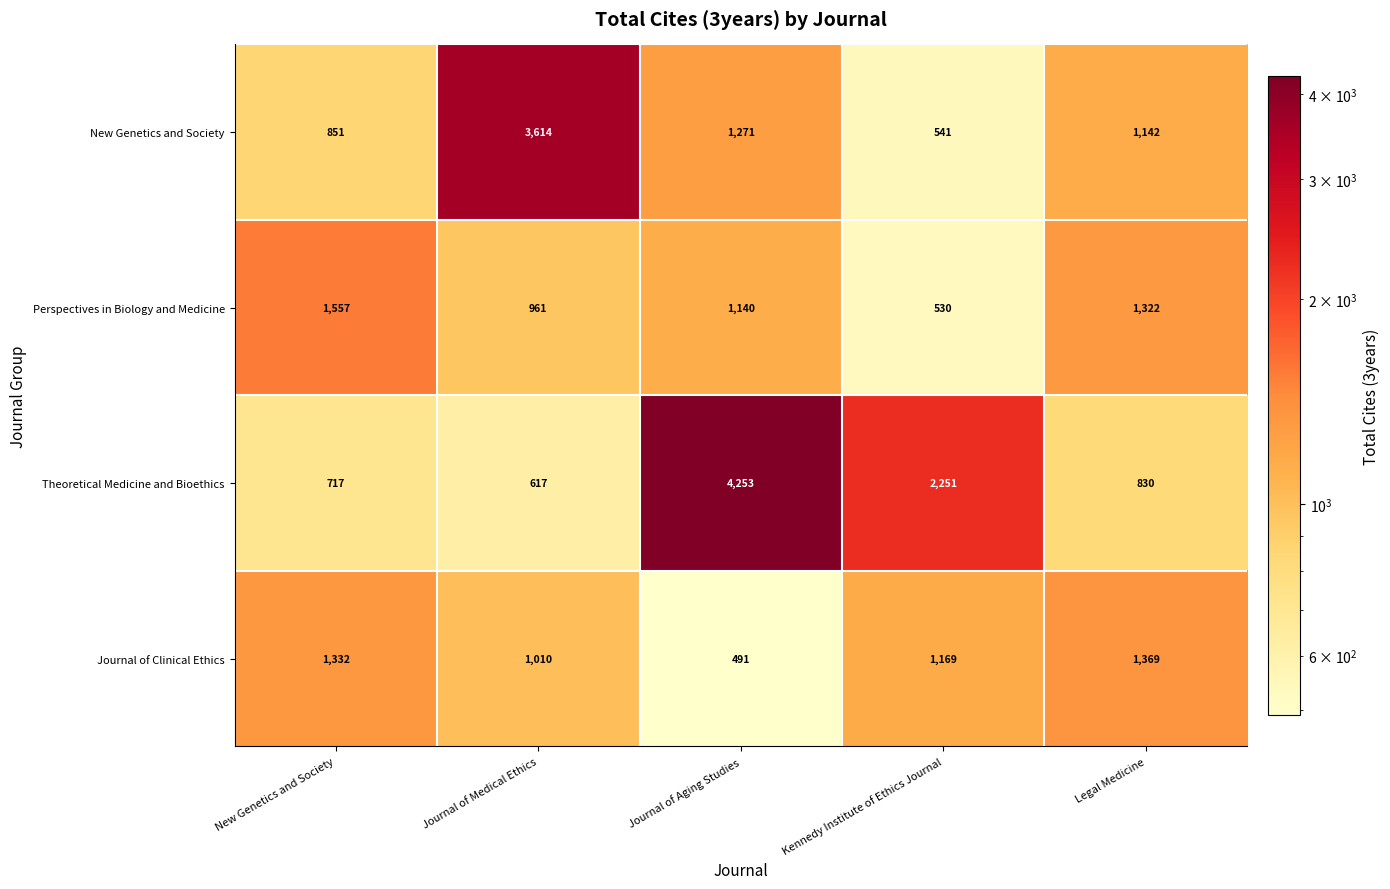

At which label is Theoretical Medicine and Bioethics closest to 2435?

Kennedy Institute of Ethics Journal